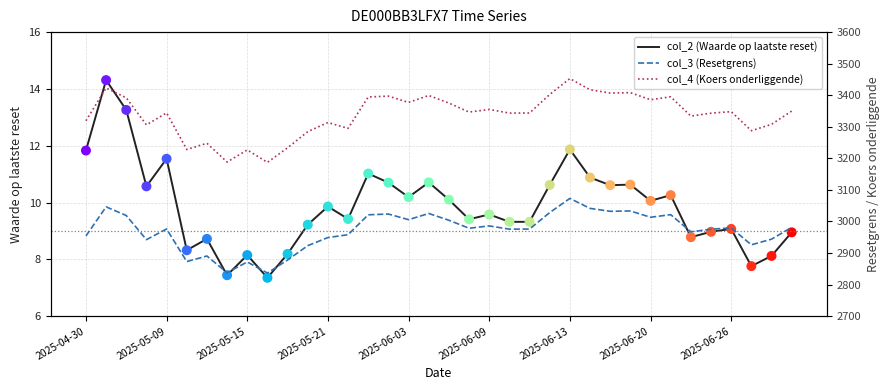

What is the total value across all series at 2025-06-26?

6336.8